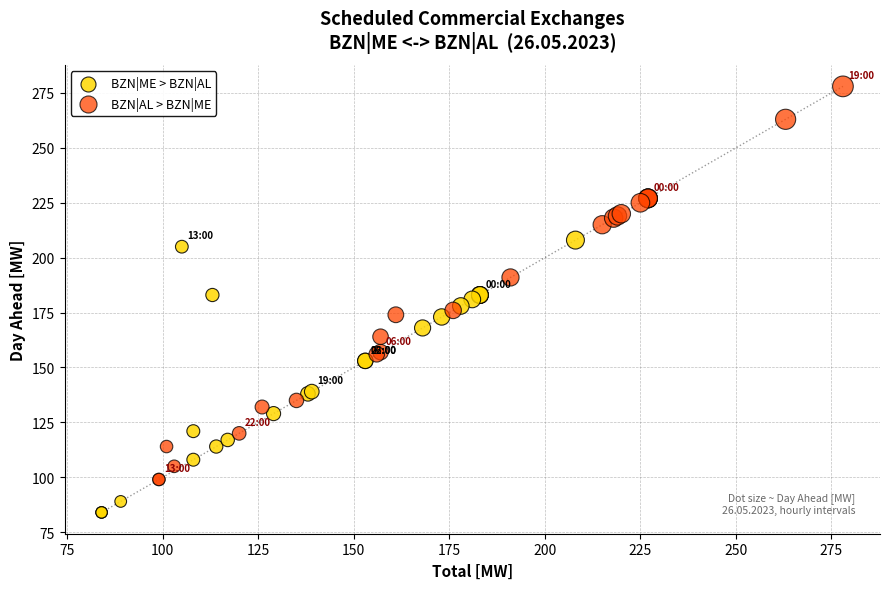

Which series has the widest spread of Y values?

BZN|AL > BZN|ME